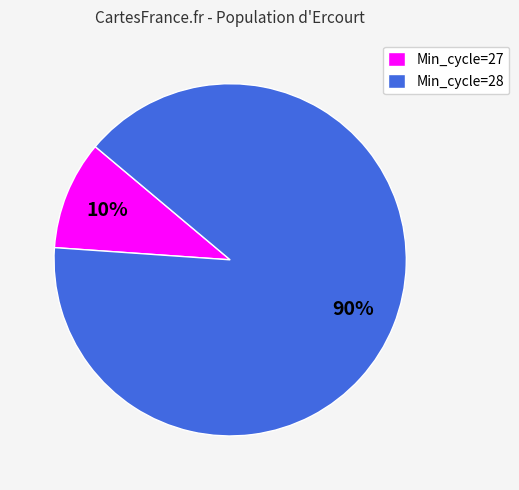

Is there a majority slice in this chart?

Yes